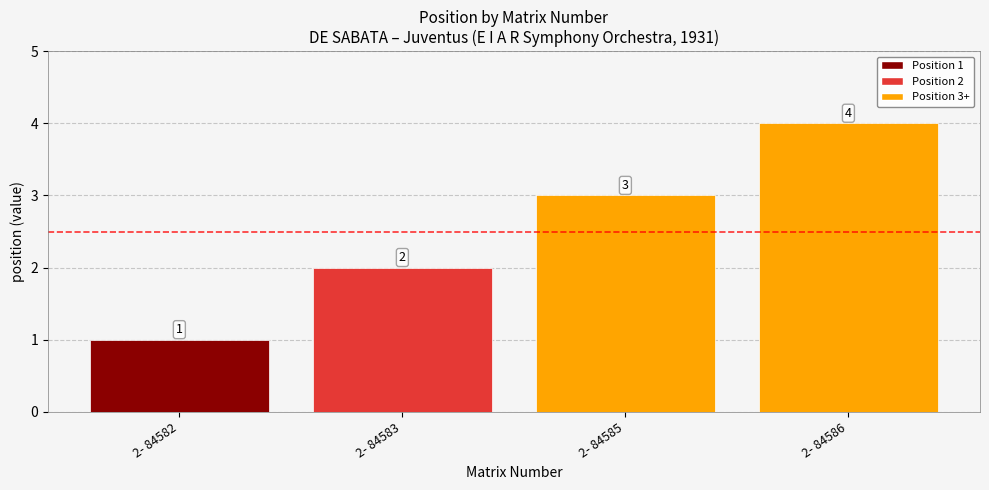

Reading left to right, extract all data points from this chart.

2- 84582=1	2- 84583=2	2- 84585=3	2- 84586=4